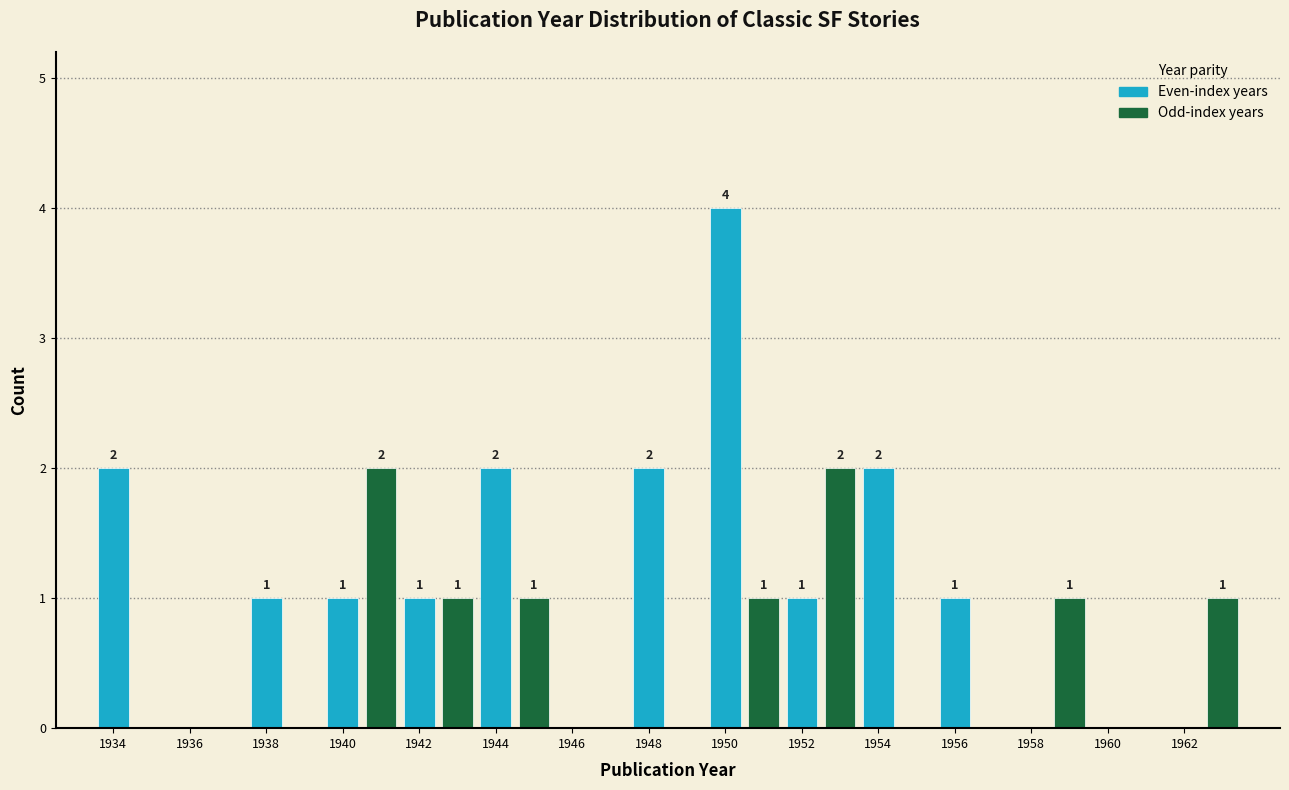

Which range on the x-axis has the tallest bar?

1949.5 to 1950.5